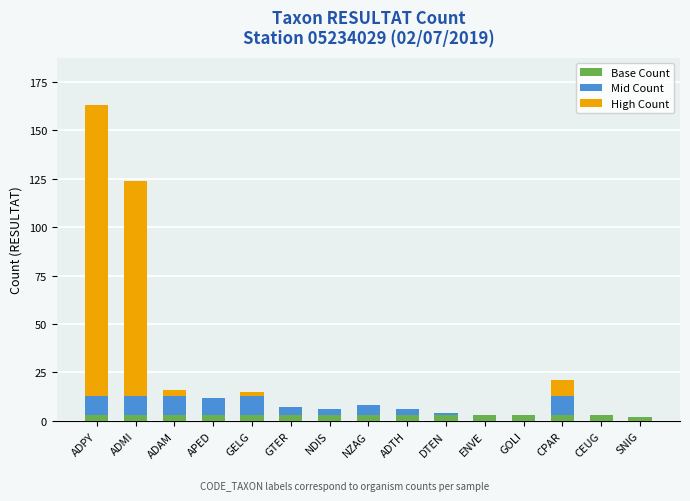

What is the sum of all Base Count values?

44